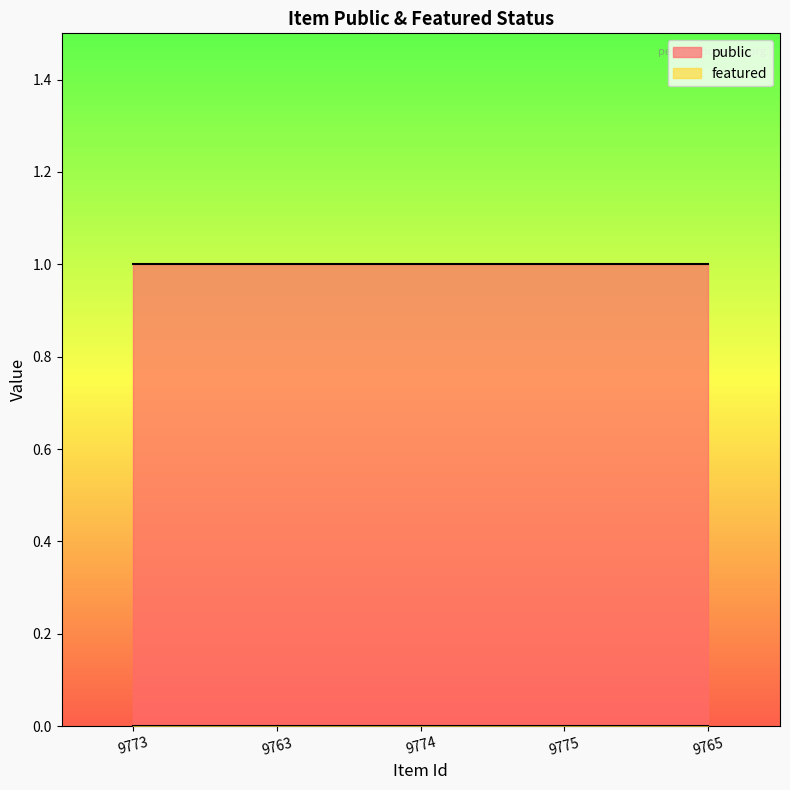

Which series has the largest total across all categories?

public